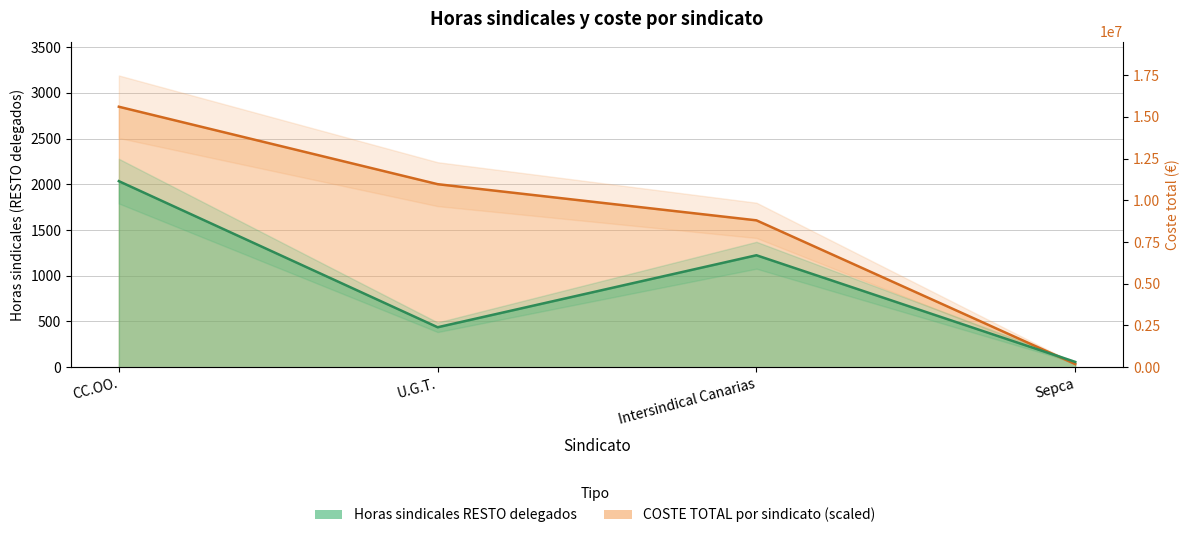

Which has a higher value, Sepca or Intersindical Canarias?

Intersindical Canarias